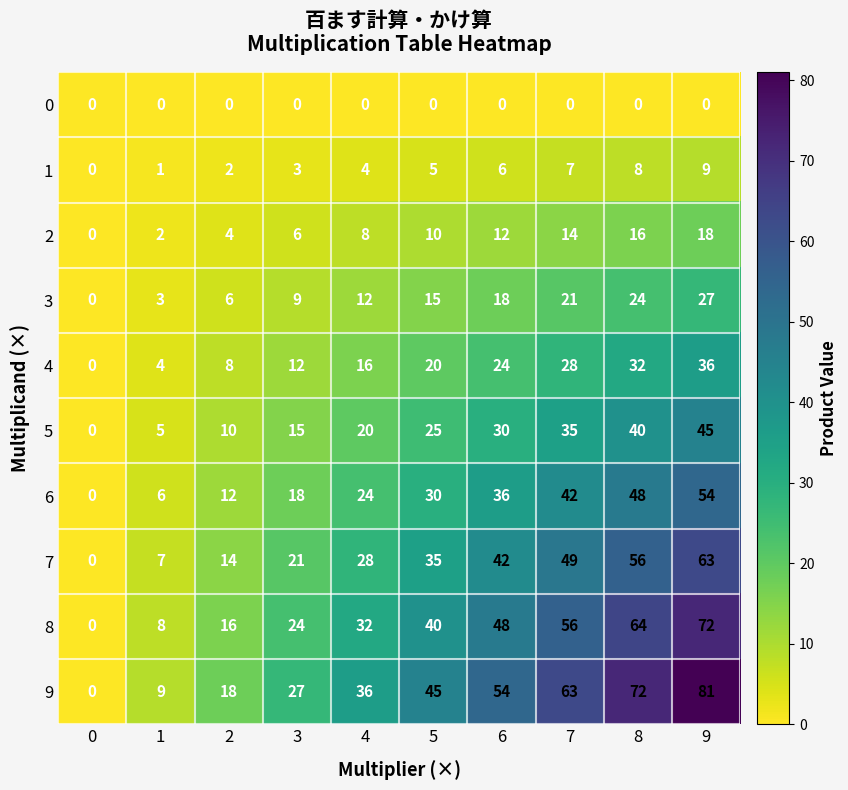

How many values in 4 are above zero?

9